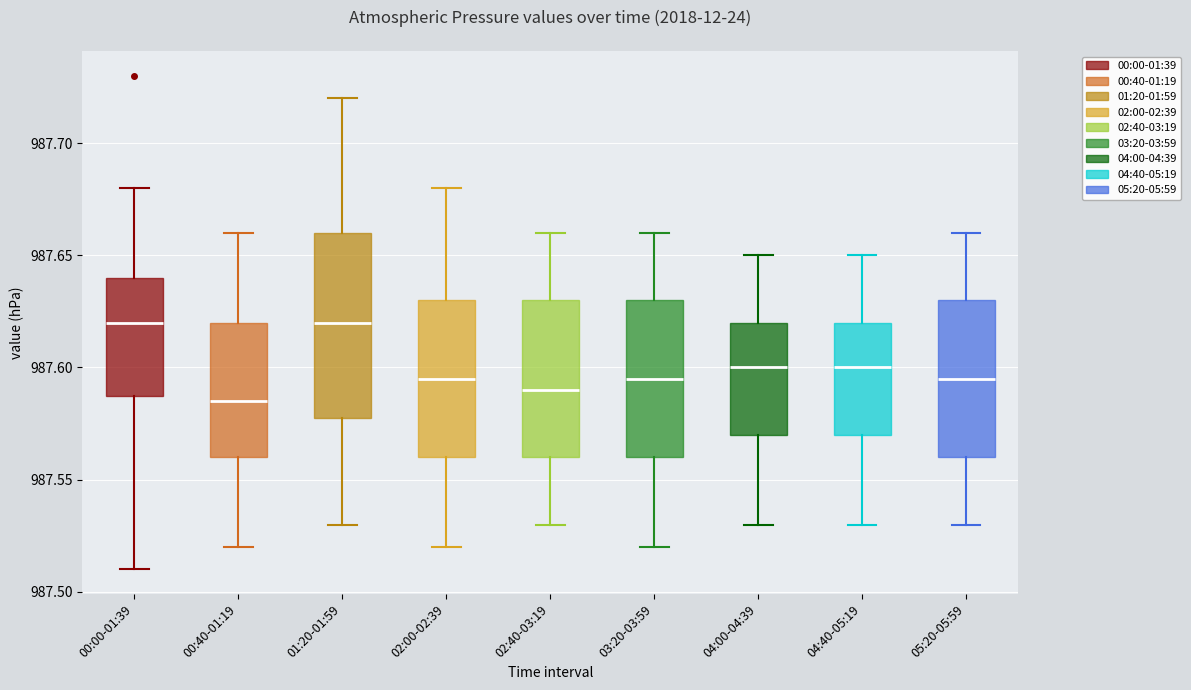

Reading left to right, transcribe this box plot: for each box, give where its median line is, the range the box spans, and where its two whiskers end, as read against the y-axis. The values are not printed on the chart, so give them approximately, as read against the axis.

00:00-01:39: median 987.620, box 987.590 to 987.640, whiskers 987.510 to 987.680
00:40-01:19: median 987.585, box 987.560 to 987.620, whiskers 987.520 to 987.660
01:20-01:59: median 987.620, box 987.580 to 987.660, whiskers 987.530 to 987.720
02:00-02:39: median 987.595, box 987.560 to 987.630, whiskers 987.520 to 987.680
02:40-03:19: median 987.590, box 987.560 to 987.630, whiskers 987.530 to 987.660
03:20-03:59: median 987.595, box 987.560 to 987.630, whiskers 987.520 to 987.660
04:00-04:39: median 987.600, box 987.570 to 987.620, whiskers 987.530 to 987.650
04:40-05:19: median 987.600, box 987.570 to 987.620, whiskers 987.530 to 987.650
05:20-05:59: median 987.595, box 987.560 to 987.630, whiskers 987.530 to 987.660